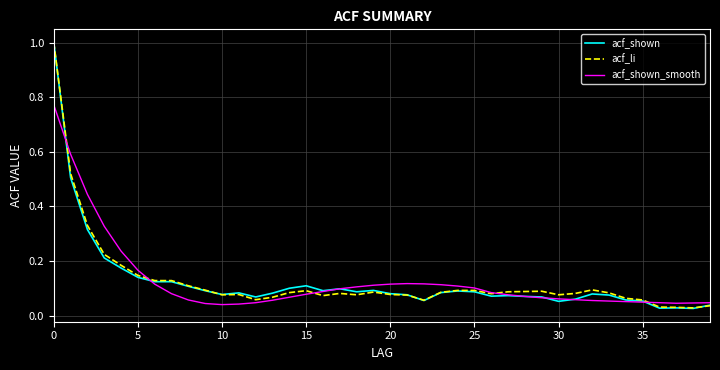

Which series has the largest range (max minus min)?

acf_shown